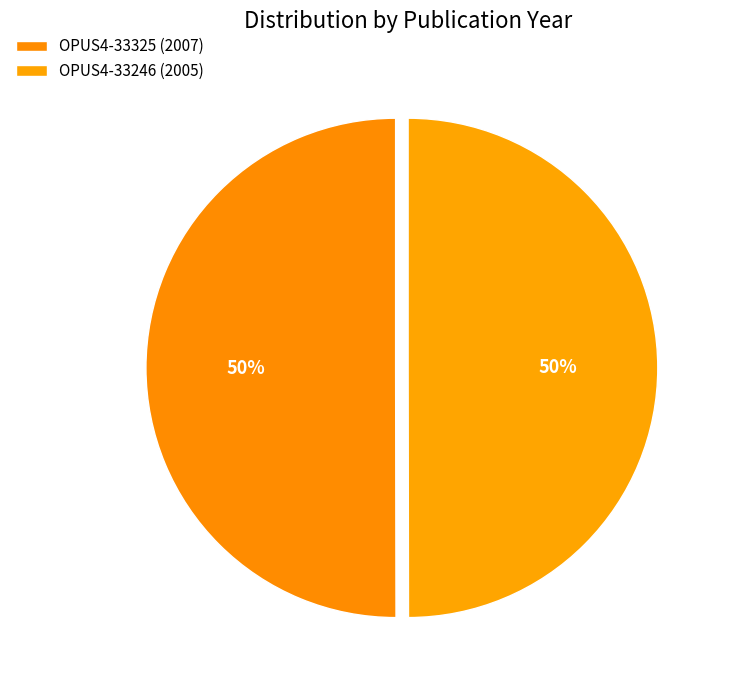

Count the number of slices in the pie.

2